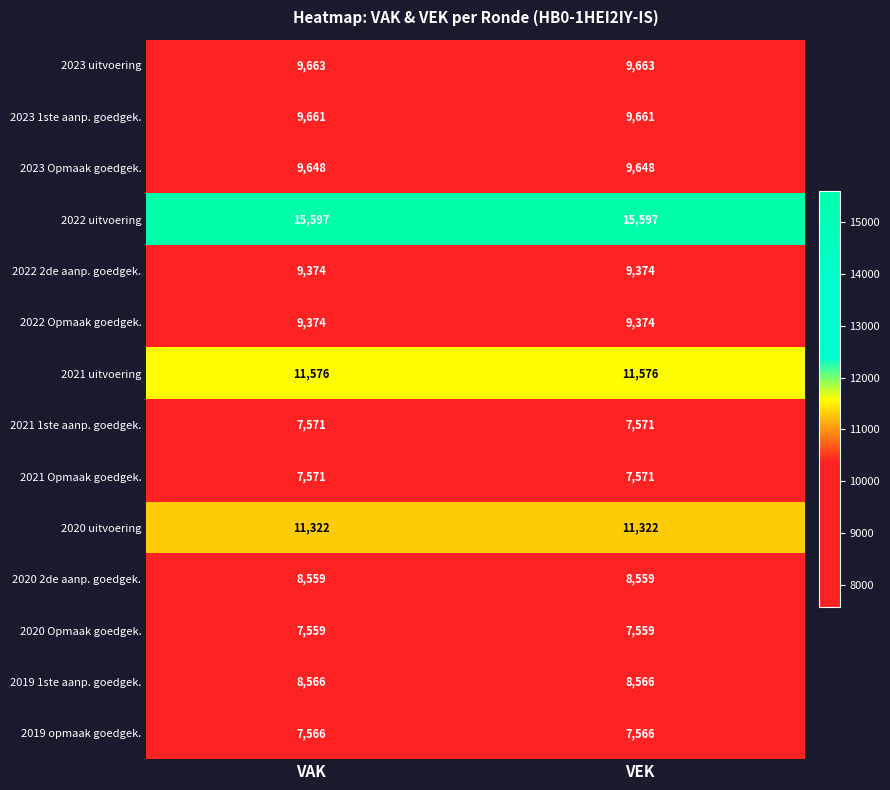

What is the difference between the highest and lowest values at VEK?

8038